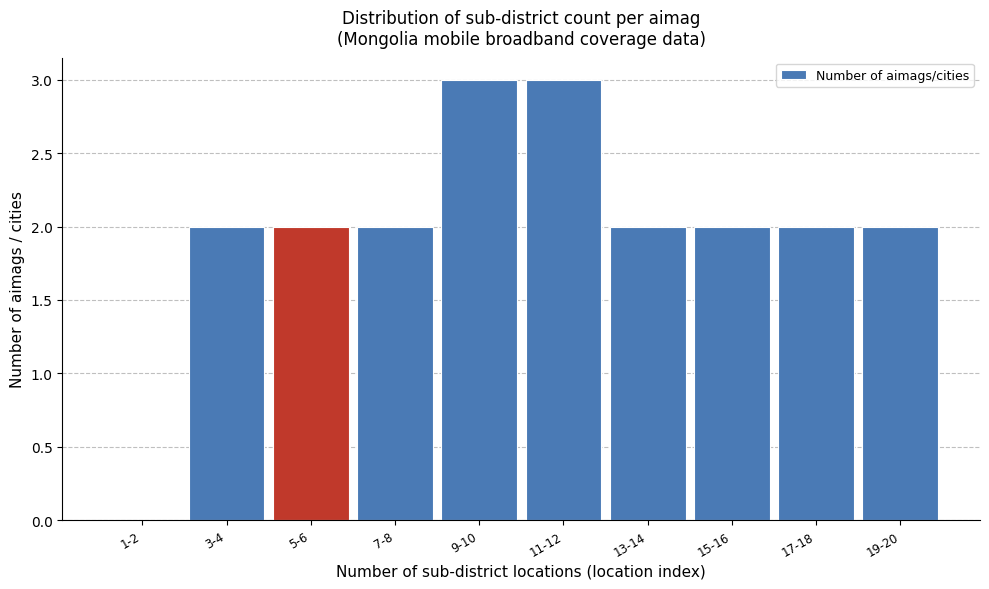

Reading right to left, transcribe all the data shown in this chart.

19-20=2	17-18=2	15-16=2	13-14=2	11-12=3	9-10=3	7-8=2	5-6=2	3-4=2	1-2=0